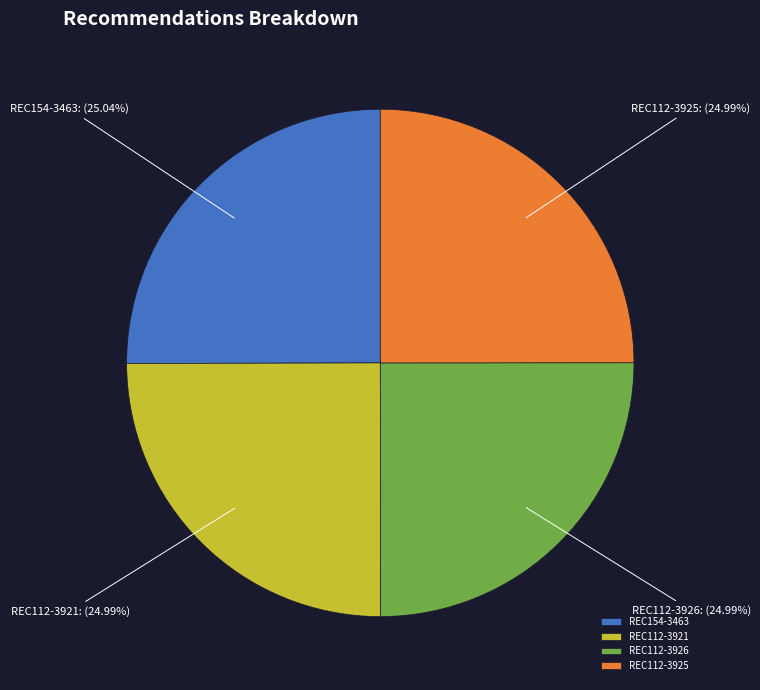

Combined, what portion of the pie is REC112-3925 and REC112-3926?

50.0%